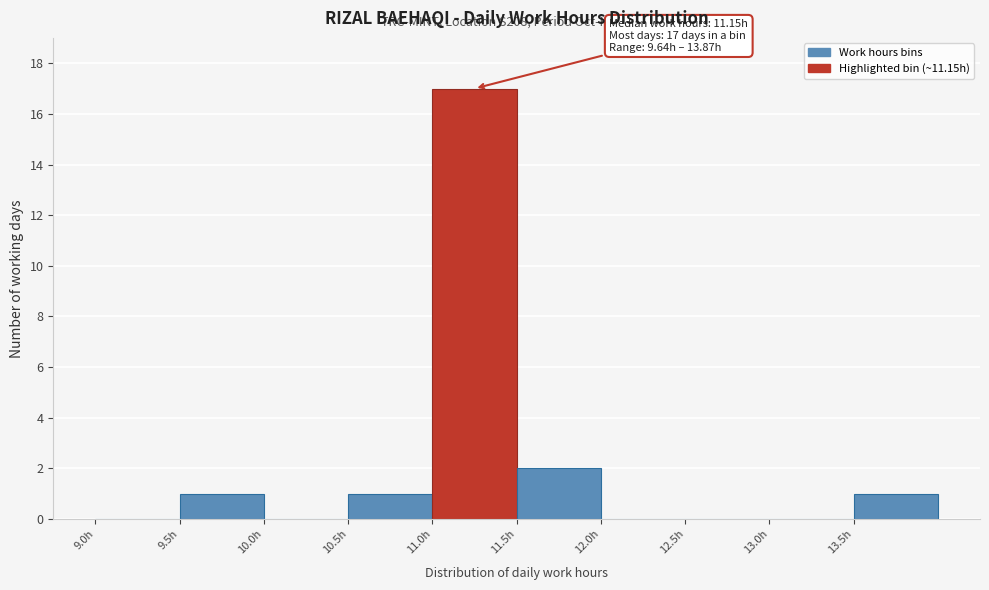

Over which range of the x-axis is the bar tallest?

11.0 to 11.5